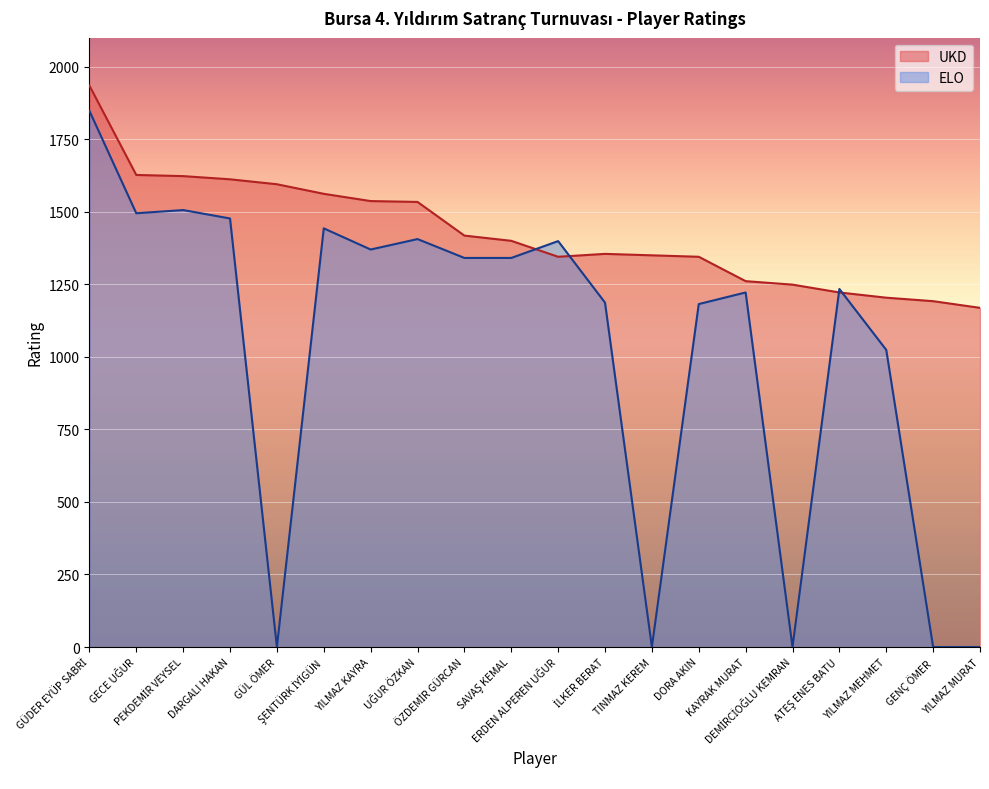

Which series ends up on top after the final intersection of ELO and UKD?

UKD